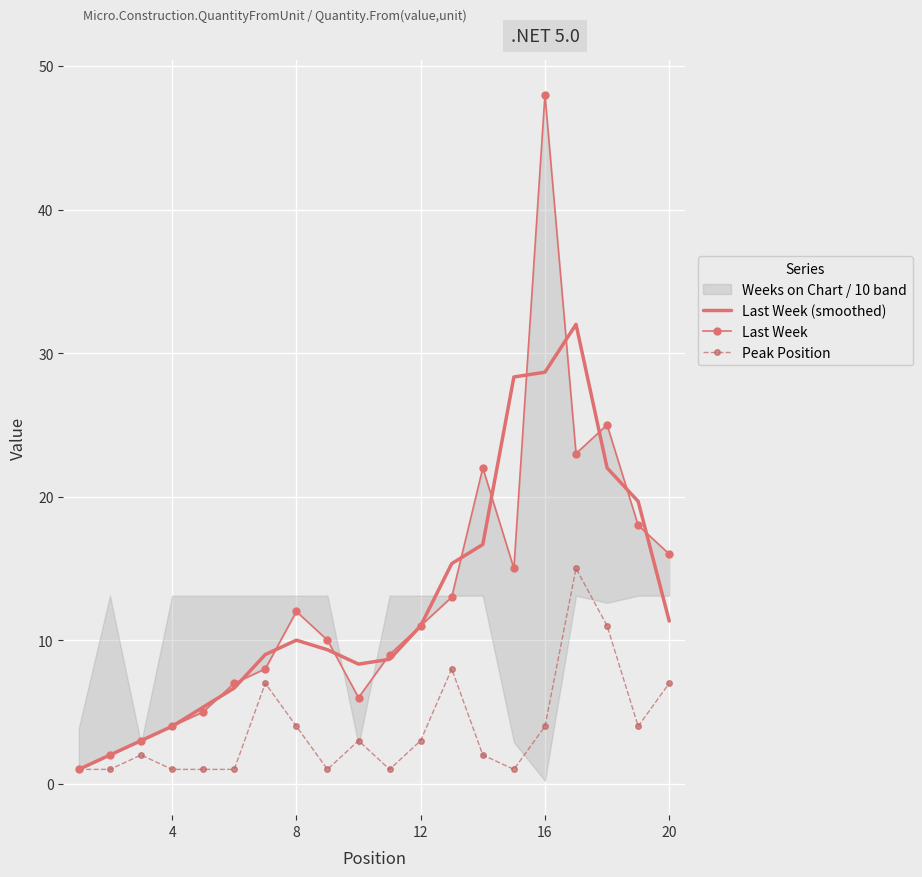

True or false: Last Week and Peak Position cross at least once.

False